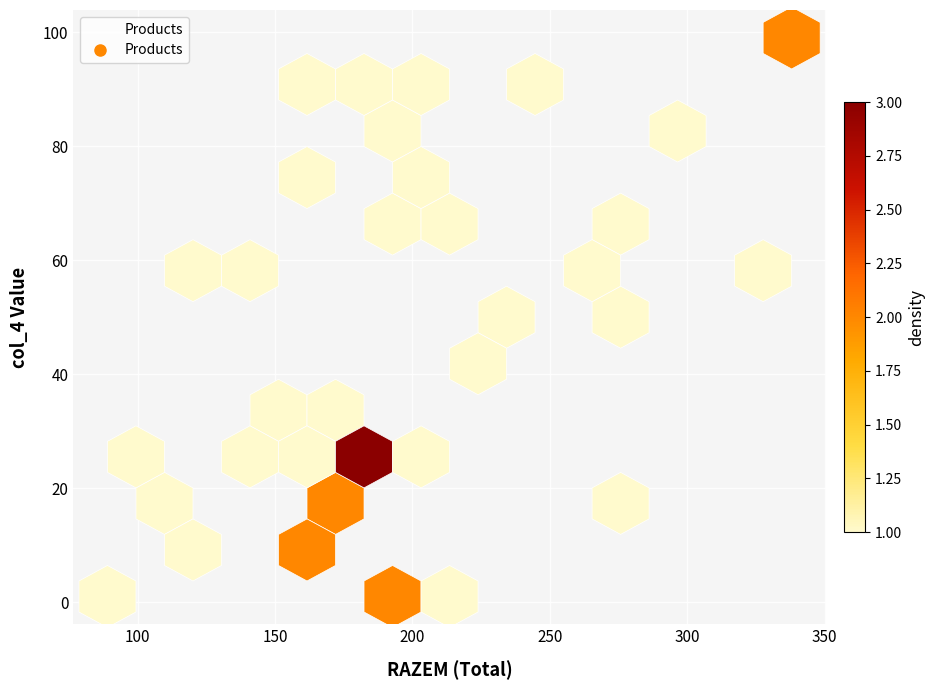

What is the range of Y values (max minus min)?

98